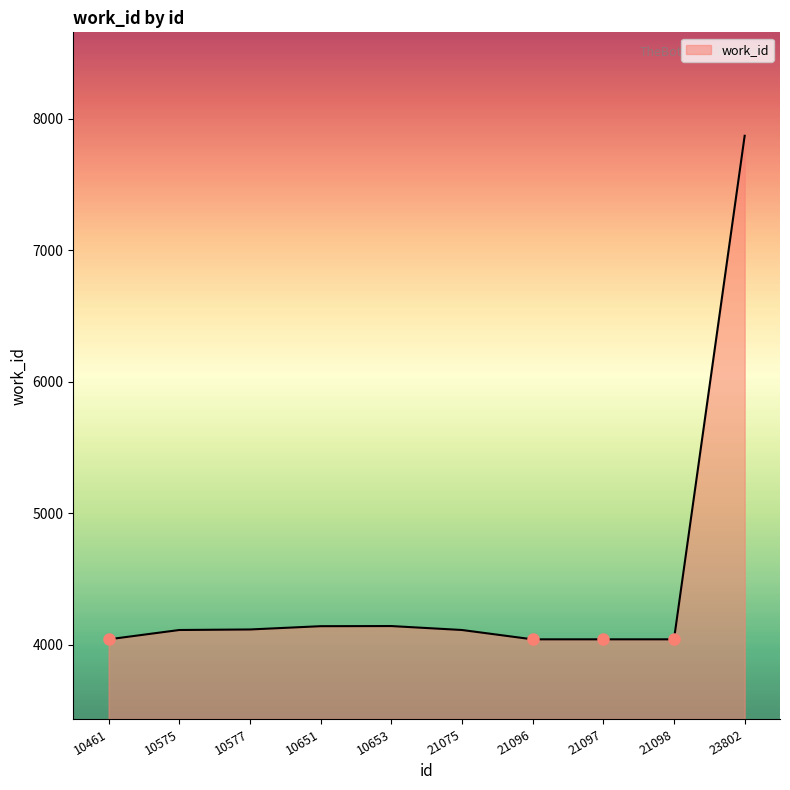

Read the value at 23802.

7872